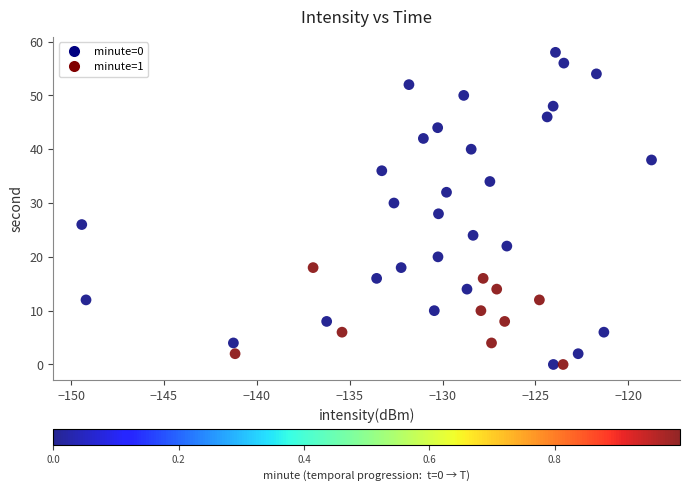

What is the range of Y values (max minus min)?

58